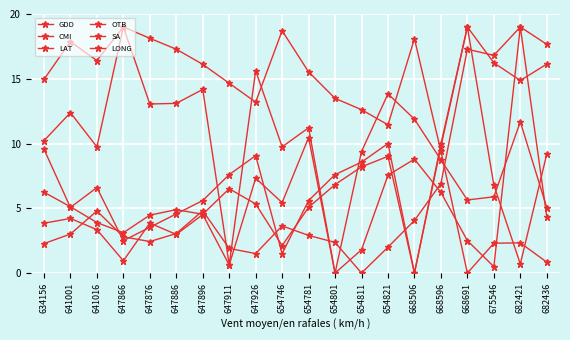

How many data points in SA are less than 11?

10